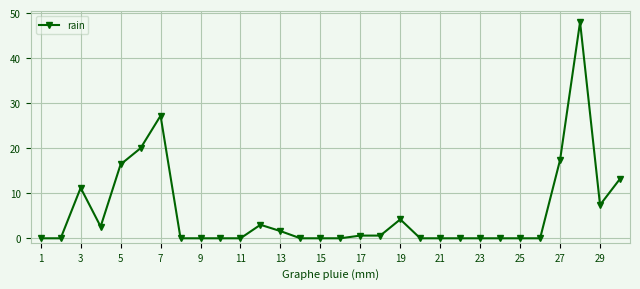

Does the chart display data point markers on the line(s)?

Yes